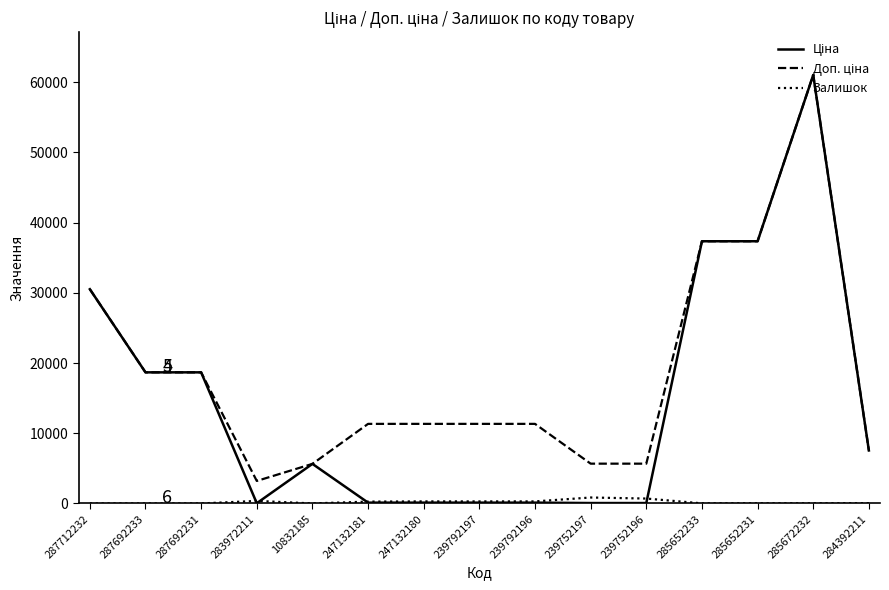

Does the chart have visible grid lines?

No